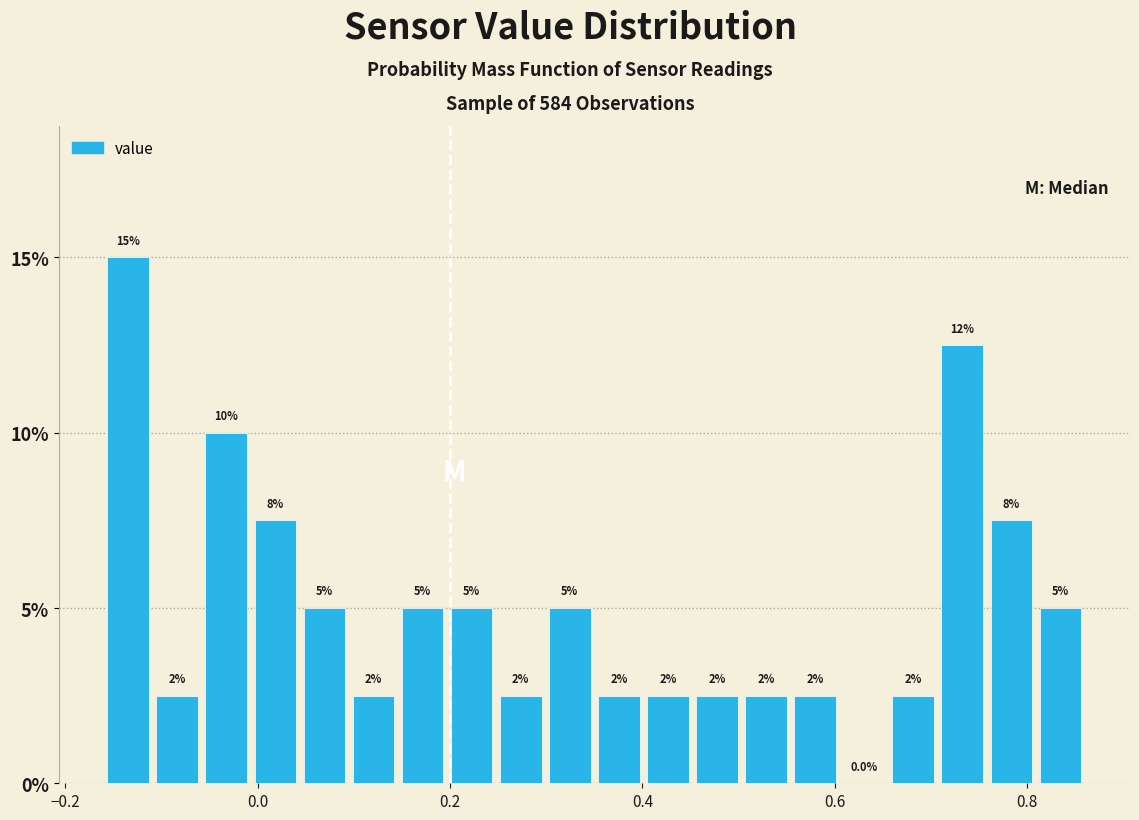

Read against the x-axis, roughly where is the centre of the tallest bar?

-0.14